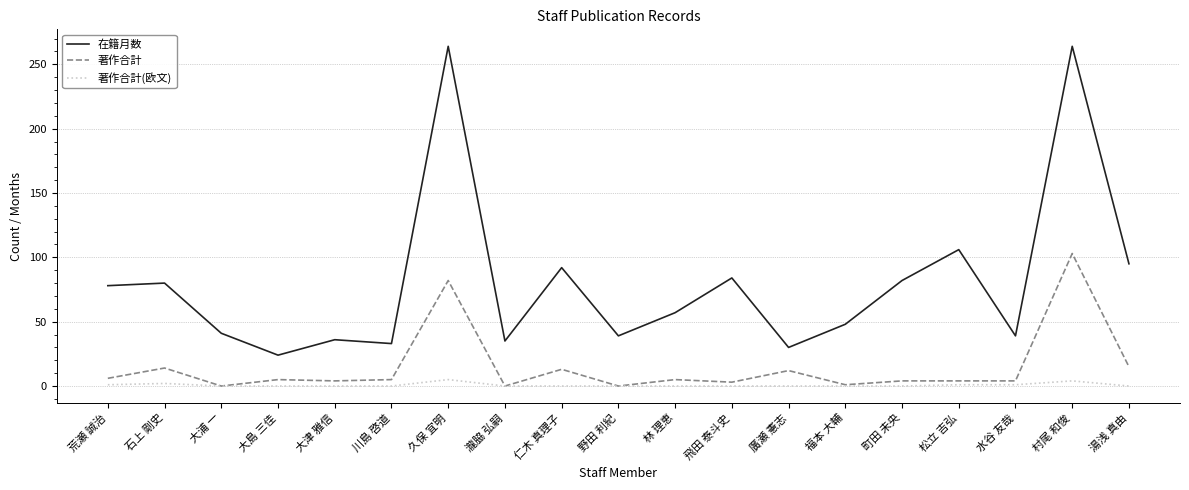

What is the average value of the 在籍月数 series?

80